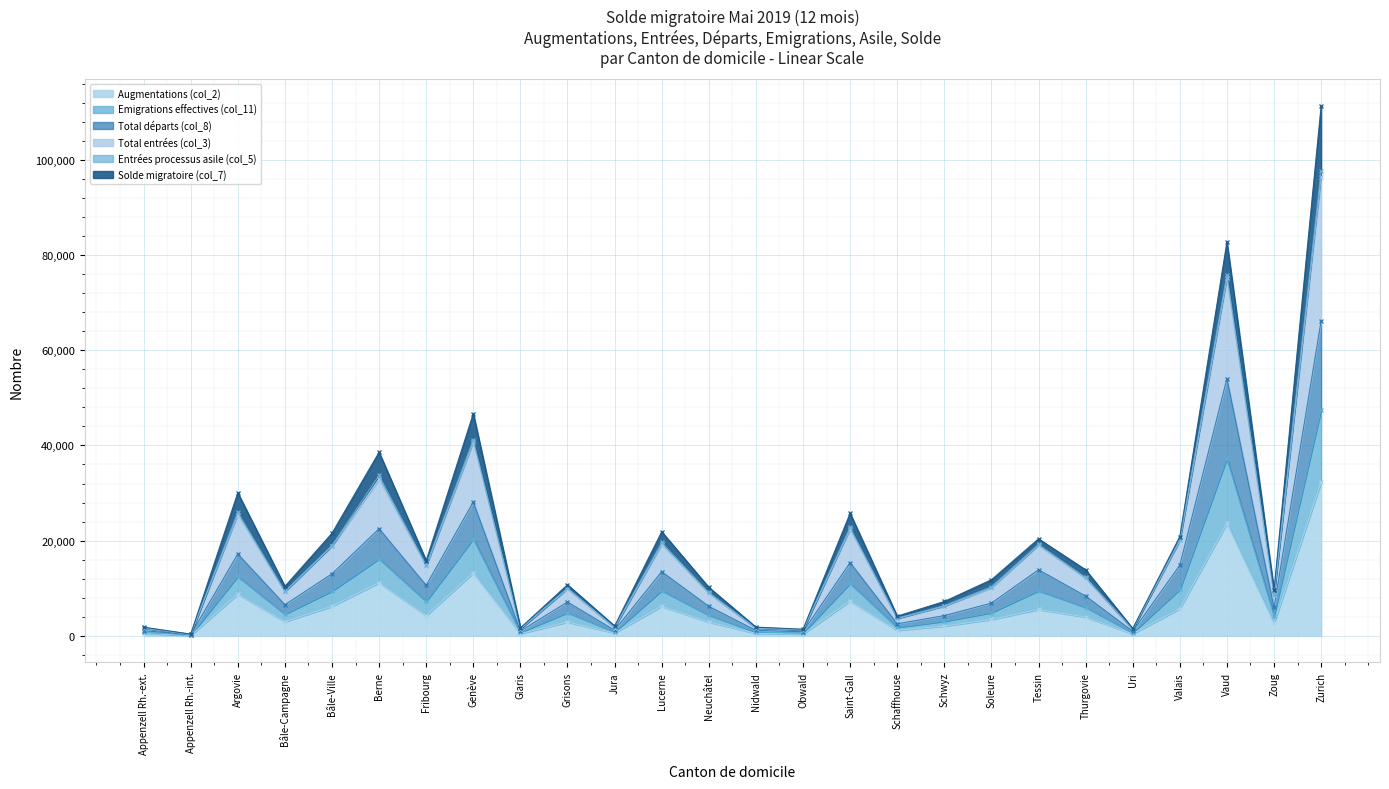

True or false: Augmentations (col_2) has more than 2 interior local peaks.

True